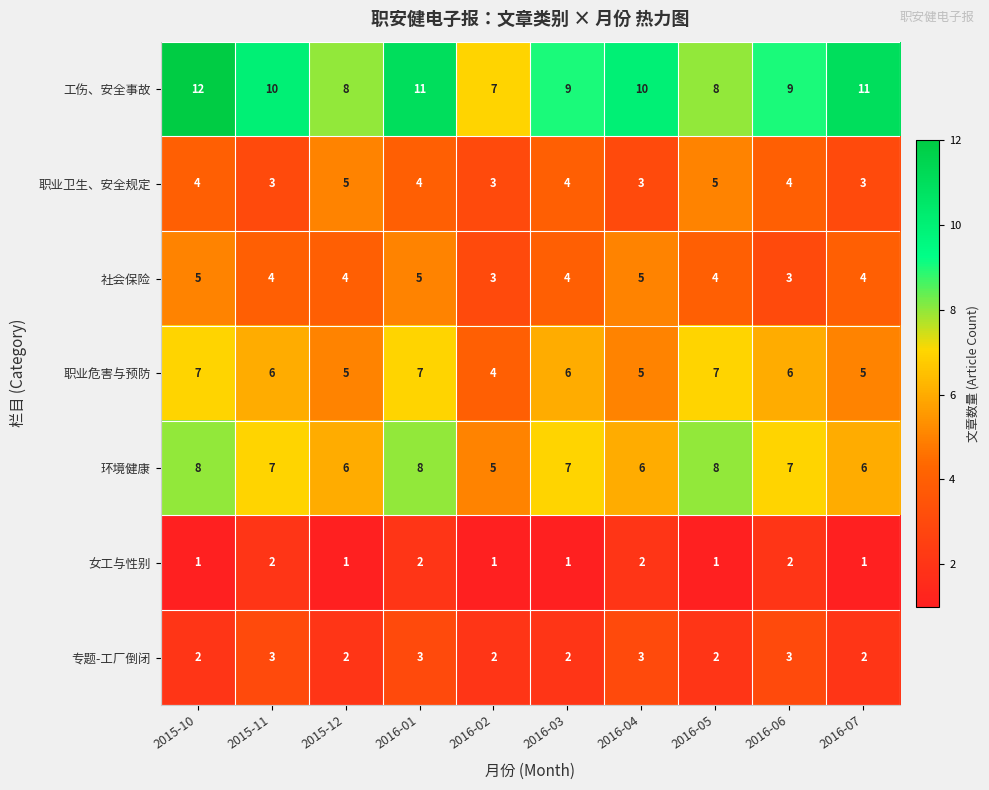

Is it true that 女工与性别 equals 1 at 2015-10?

True